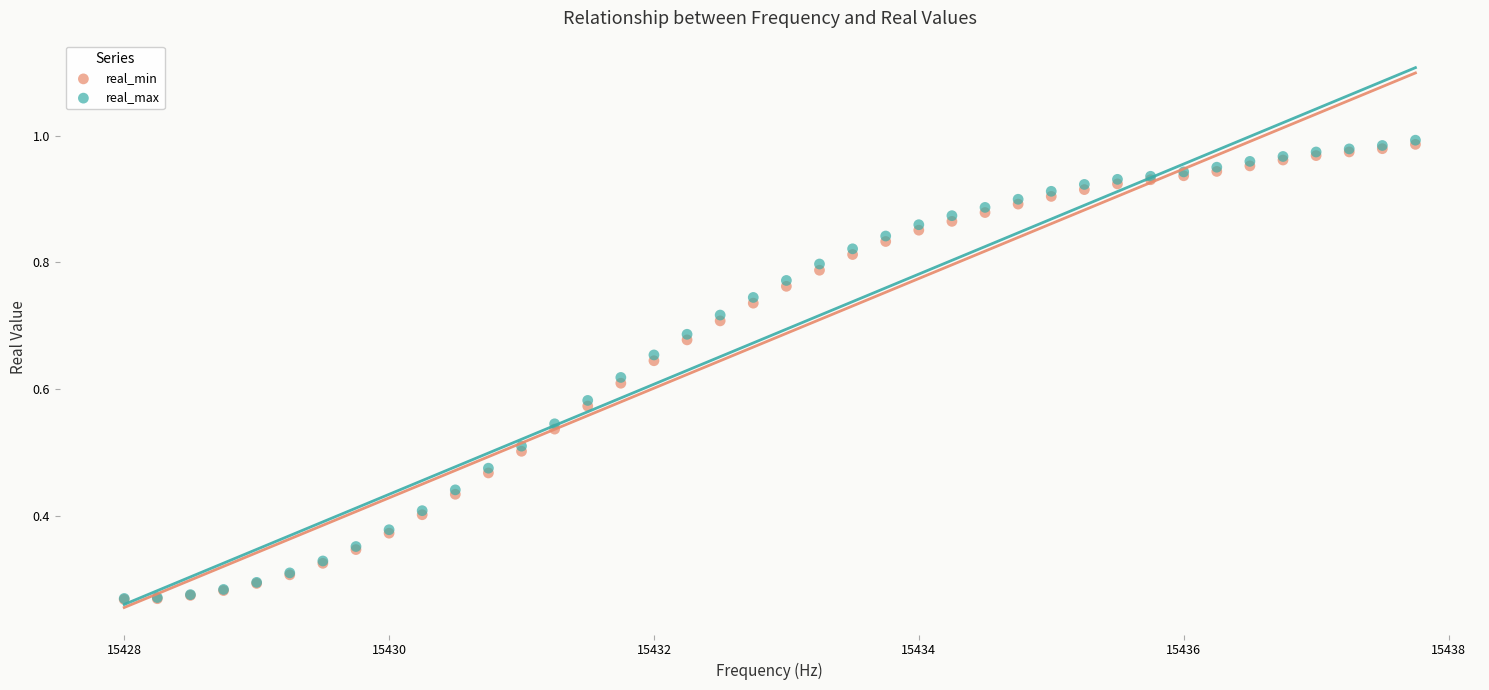

What are all the series names shown in the legend?

real_min, real_max